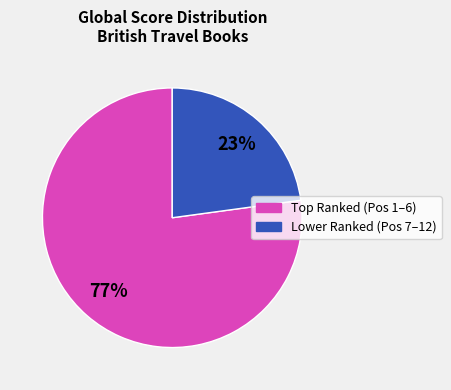

Is there a majority slice in this chart?

Yes